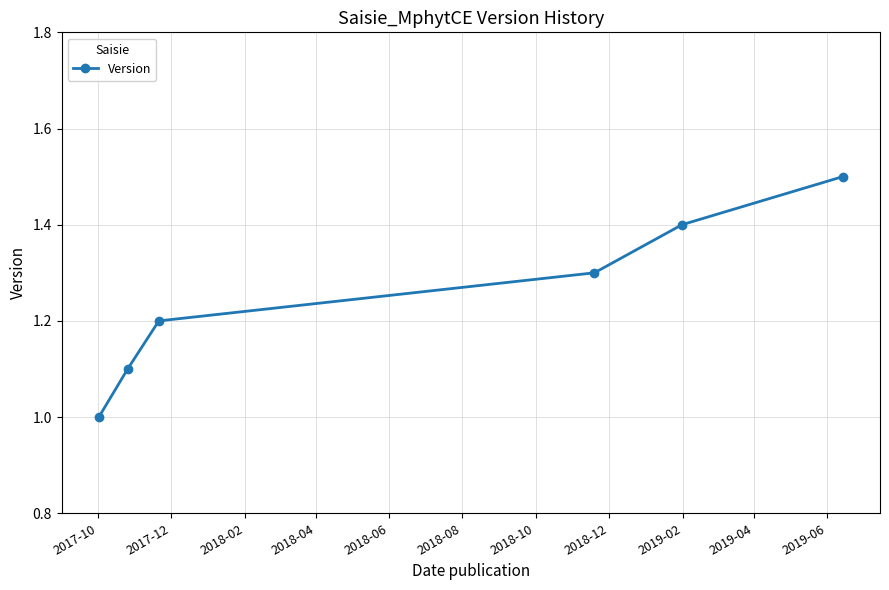

Reading right to left, transcribe all the data shown in this chart.

1.5	1.4	1.3	1.2	1.1	1.0